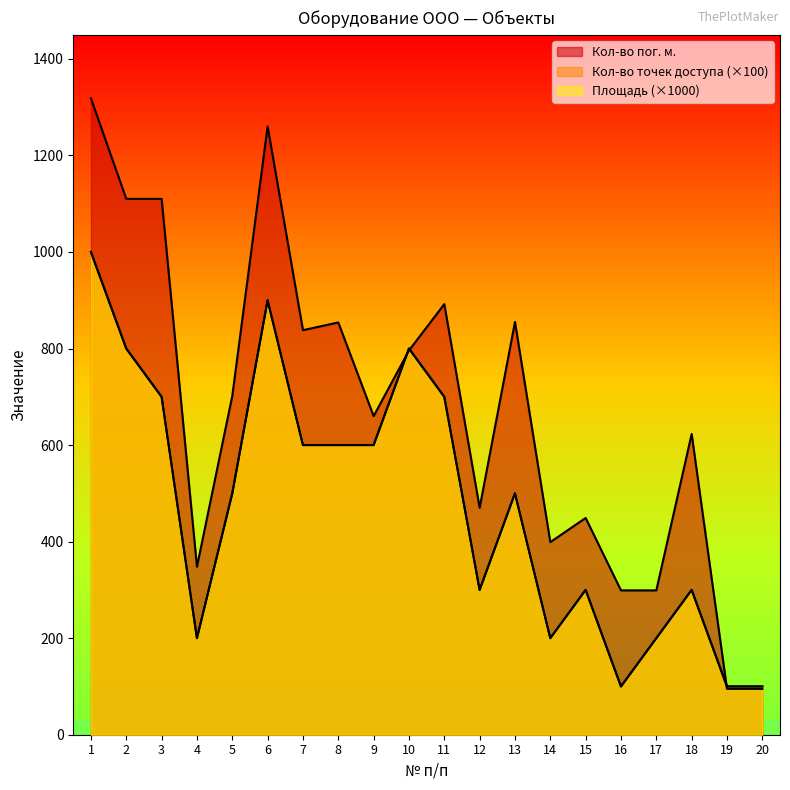

What is the spread (max minus min) of values at 16?

199